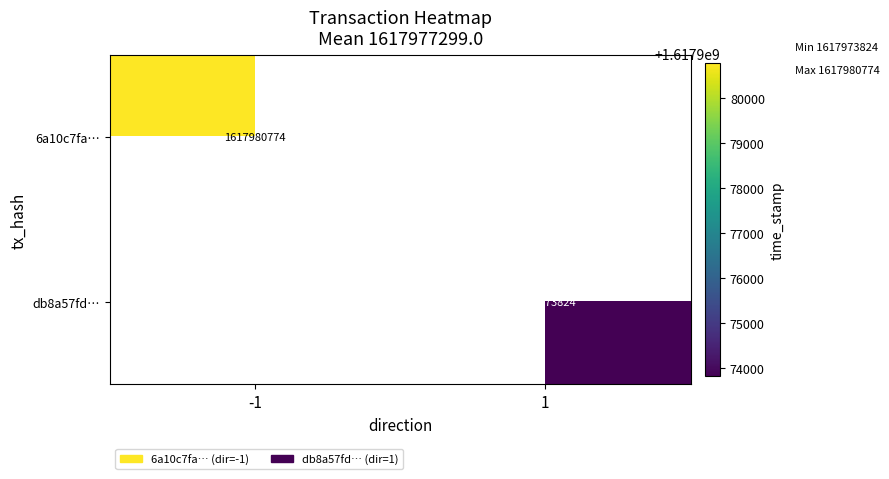

The value of db8a57fd… at 1 is 2339863051. True or false?

False